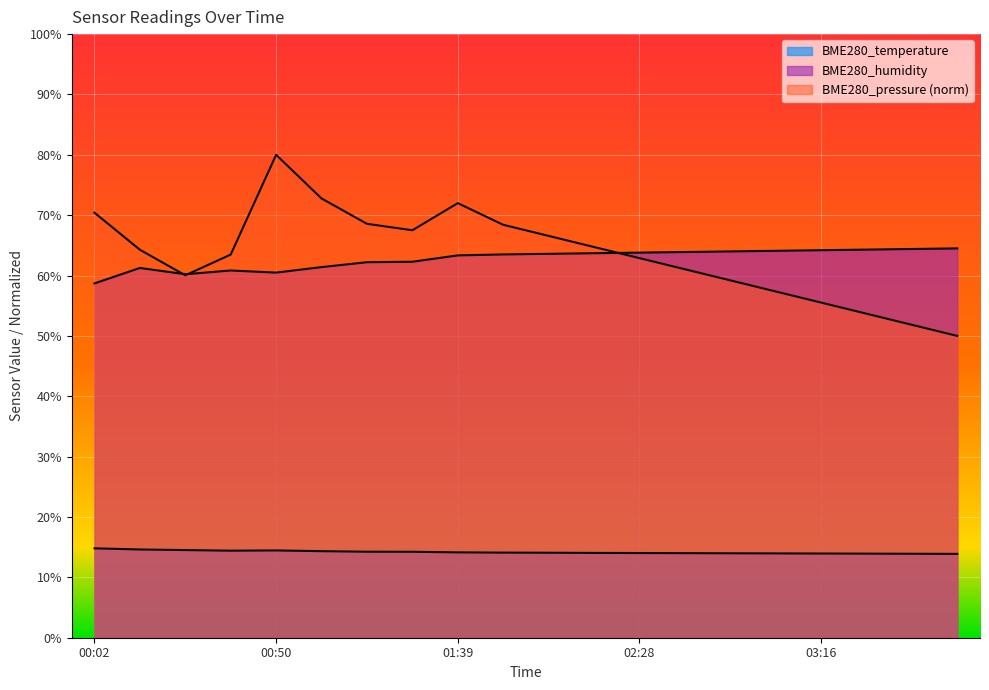

What are all the series names shown in the legend?

BME280_temperature, BME280_humidity, BME280_pressure